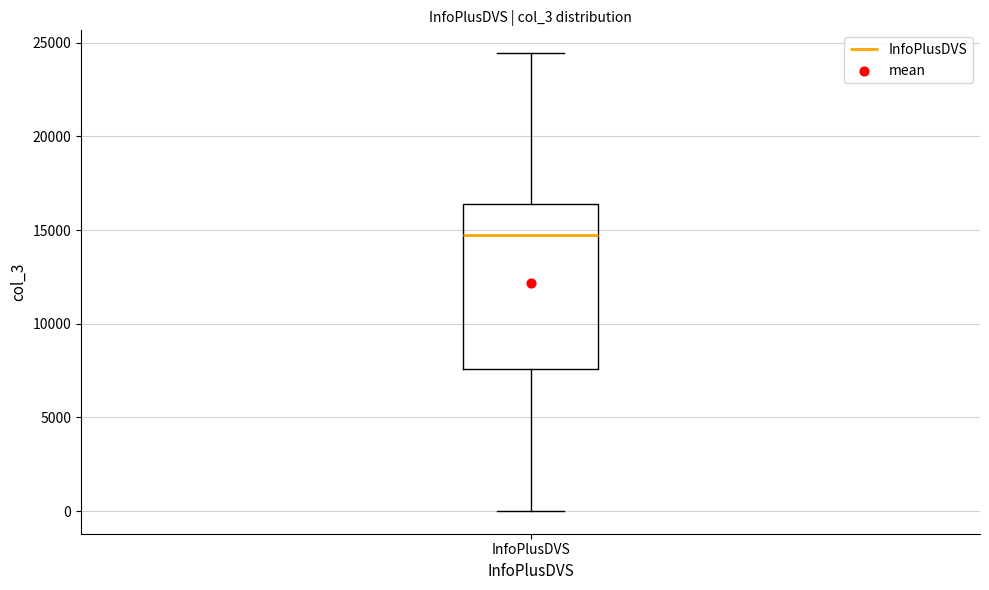

Where does the median line of the box for InfoPlusDVS sit on the y-axis? The values are not printed on the chart, so give them approximately, as read against the axis.

14500